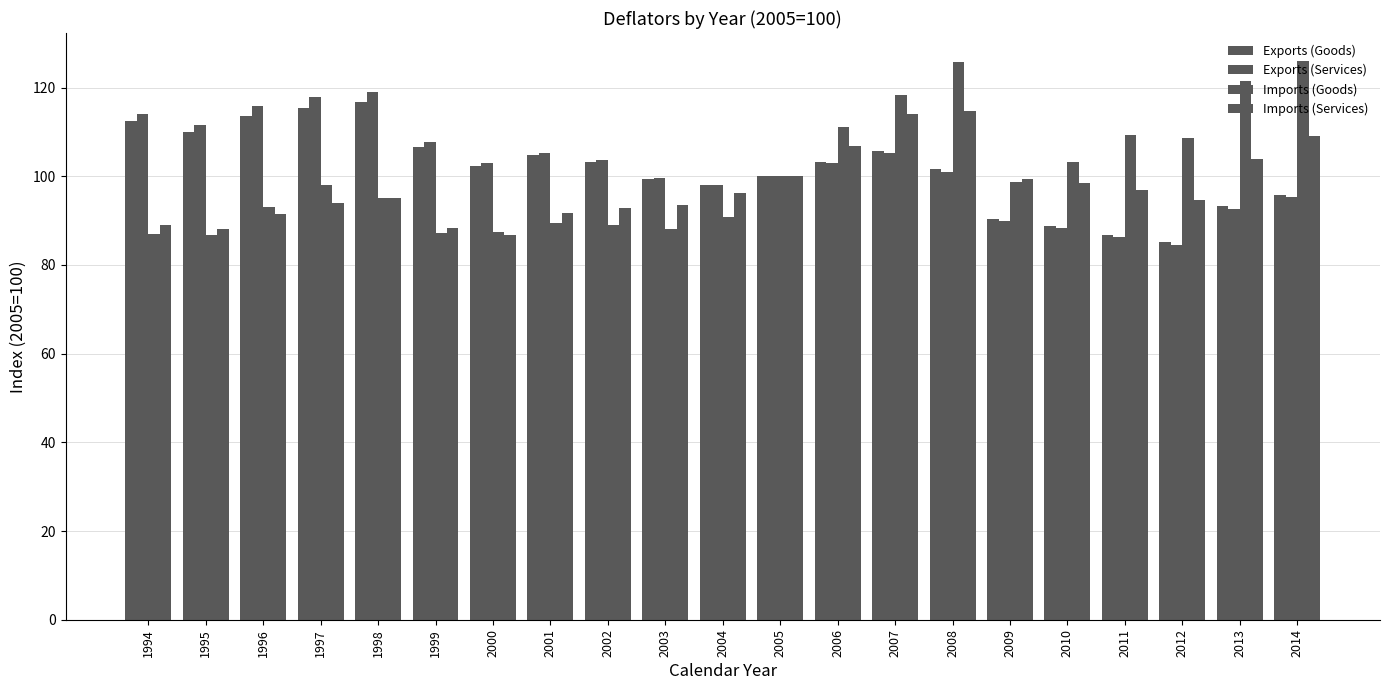

Count the number of categories in the chart.

21